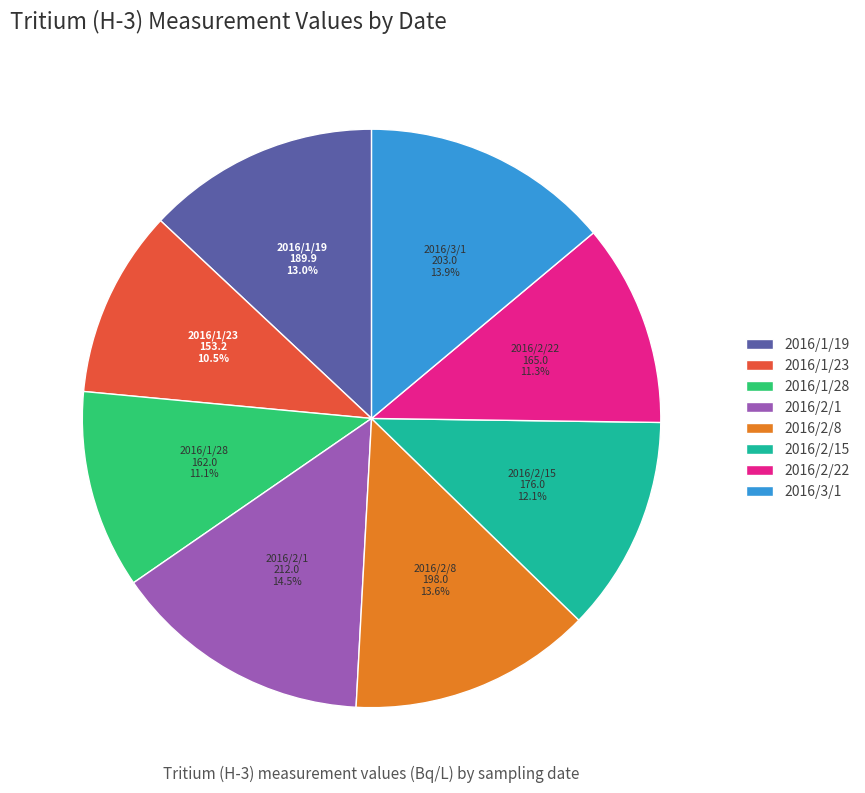

Is it true that 2016/3/1 is 25% of the pie?

False